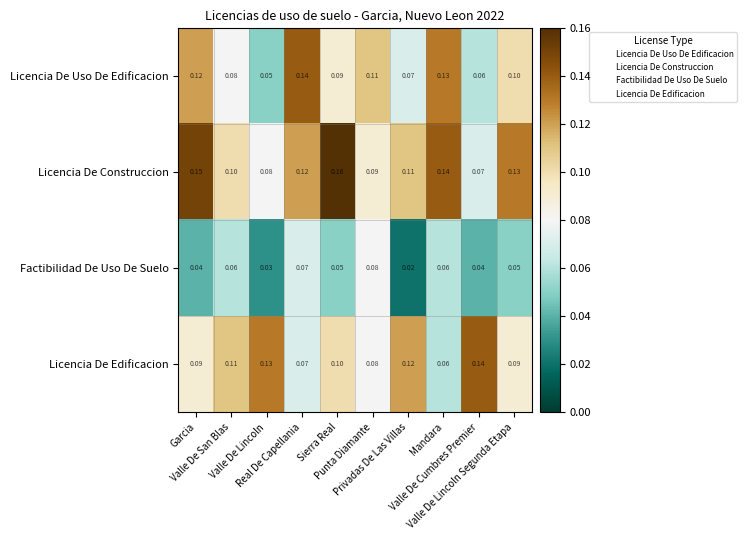

Which series has the largest total across all categories?

Licencia De Construccion